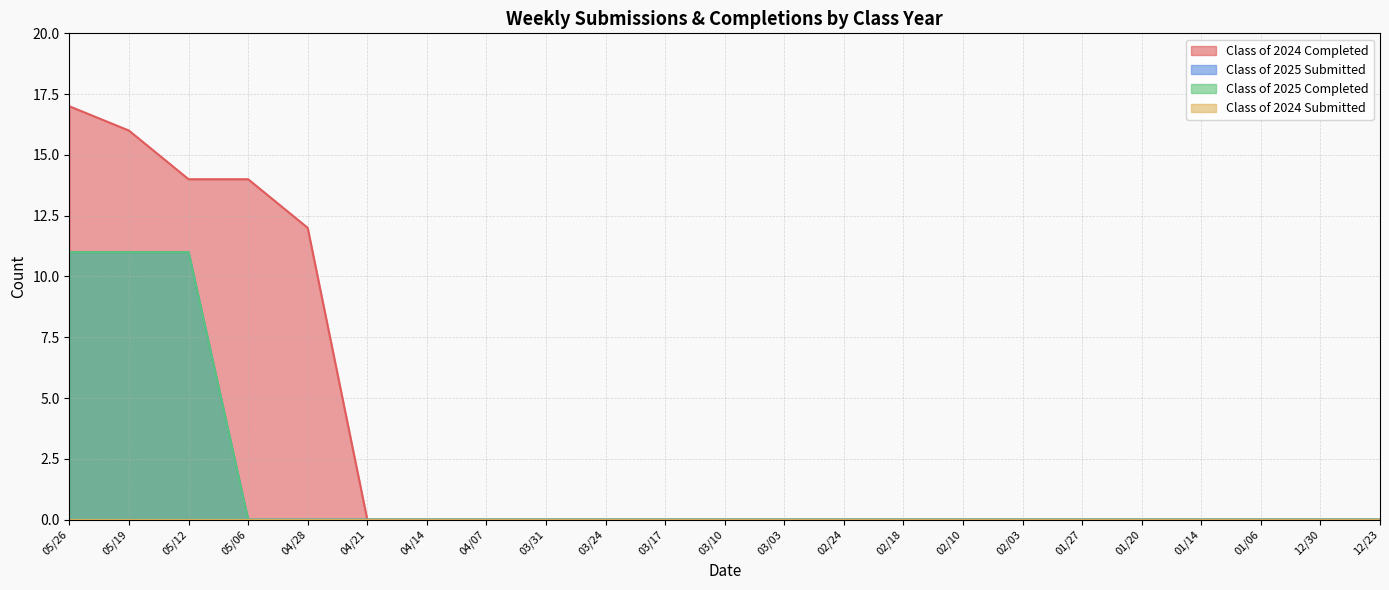

The Class of 2025 Completed series shows -5 at 05/06. True or false?

False